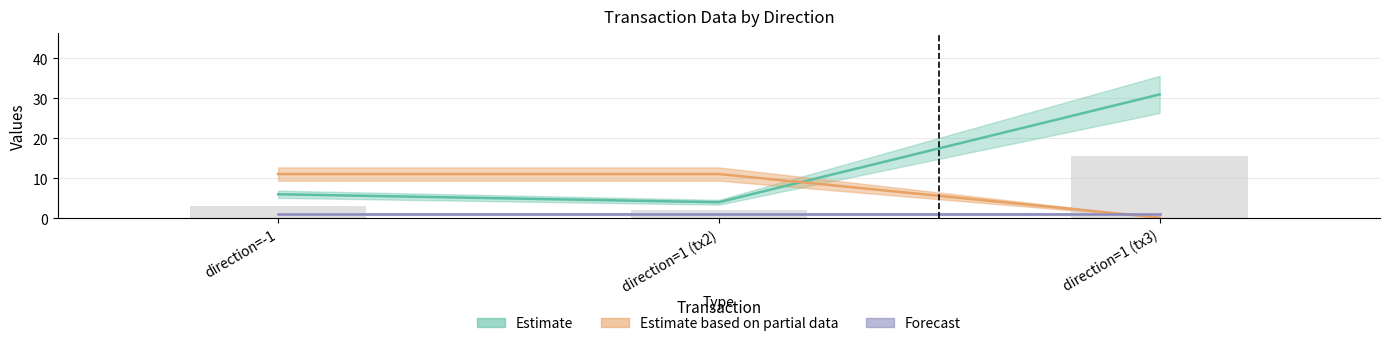

What value does the value series have at direction=-1?

11.1